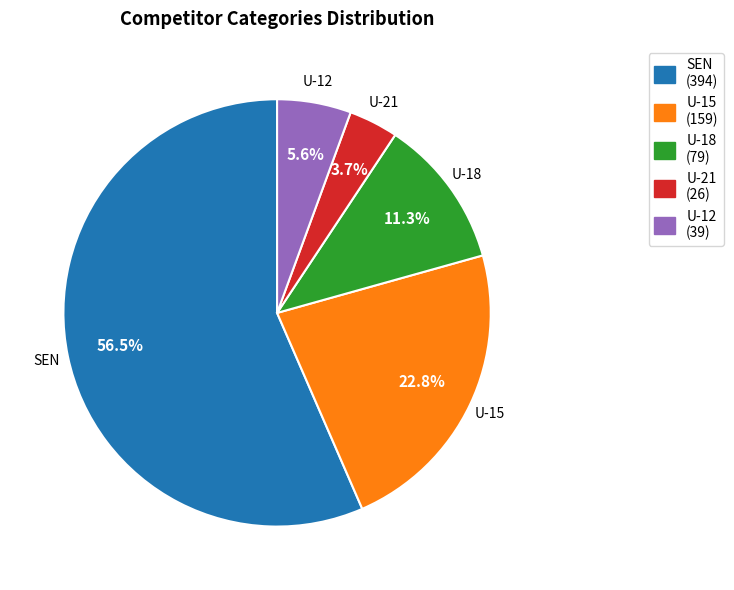

Is U-15 the majority of the pie?

No